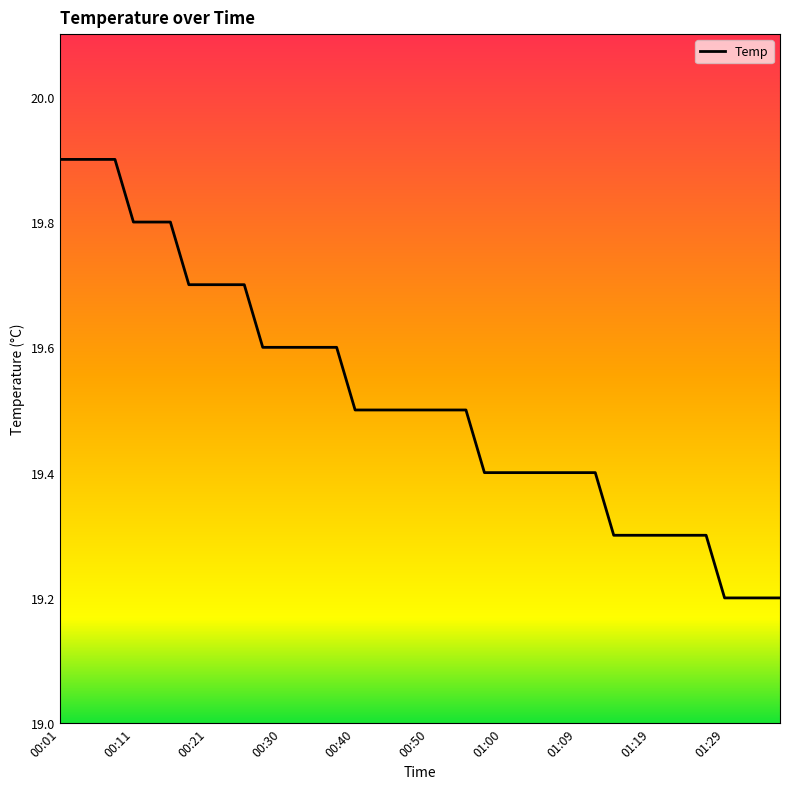

What is the greatest value displayed?

19.9